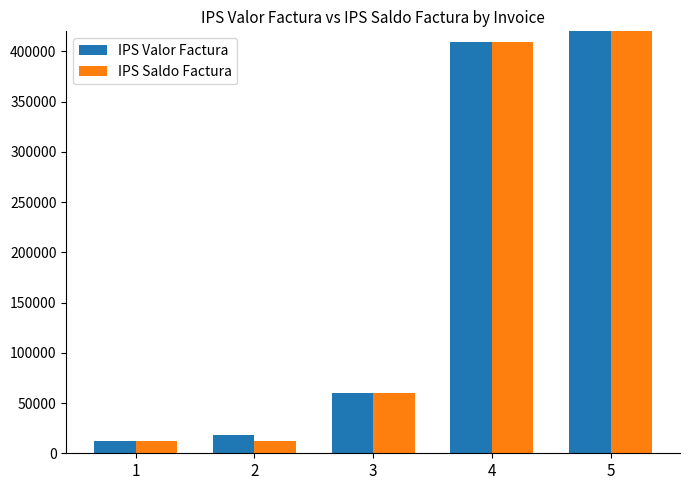

Is it true that IPS Valor Factura equals 12000 at 1?

True